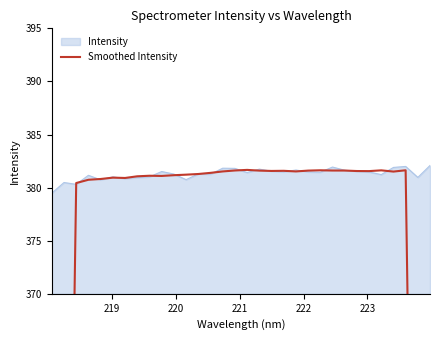

How many categories are shown in the chart?

32